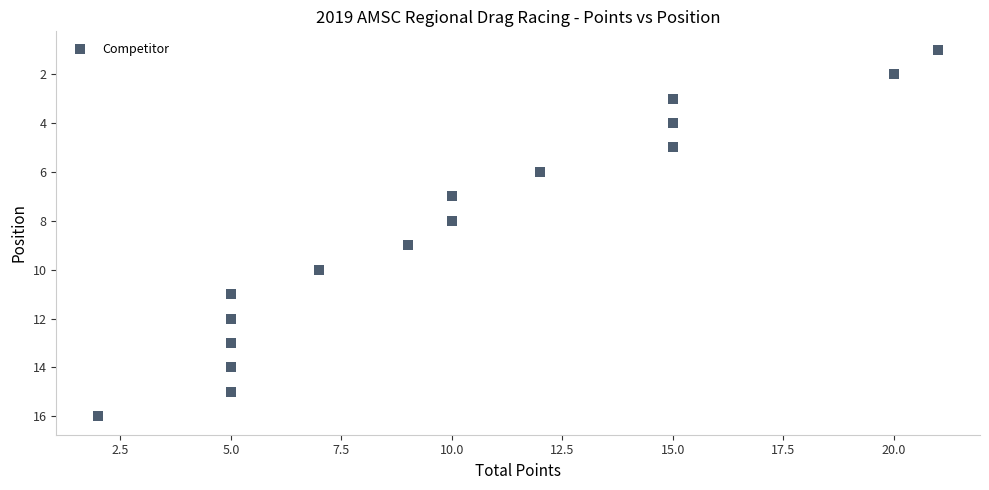

What is the range of X values (max minus min)?

19